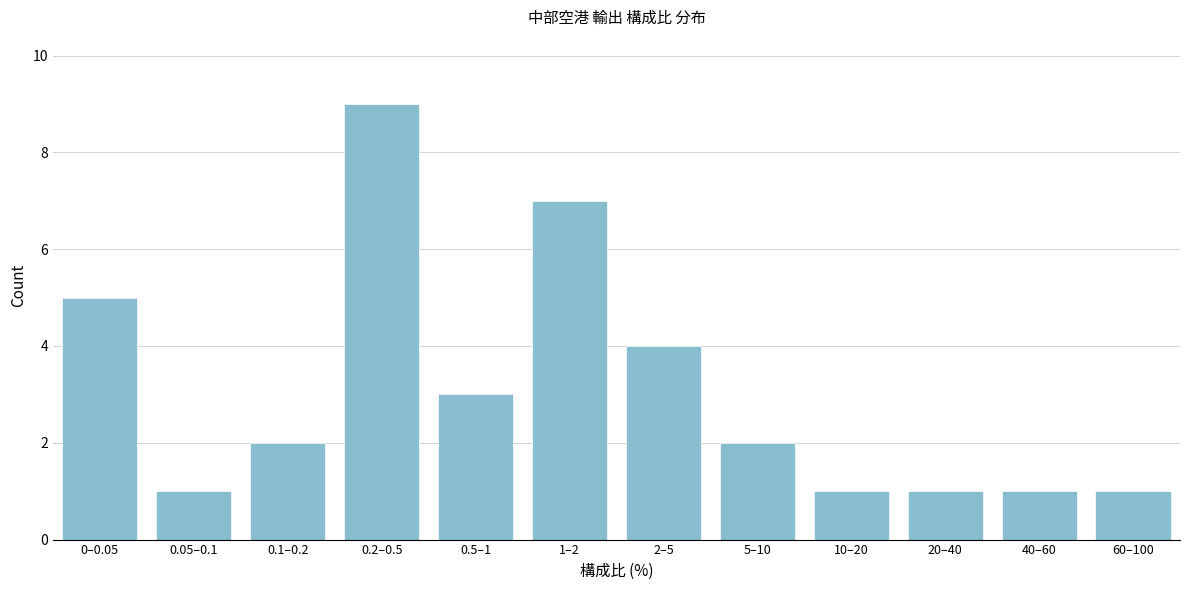

Reading left to right, list all the values displayed in this chart.

5	1	2	9	3	7	4	2	1	1	1	1